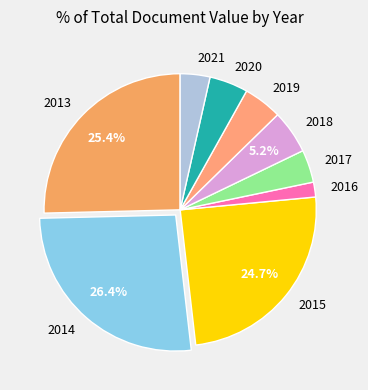

What portion of the pie excludes 2014?

73.6%